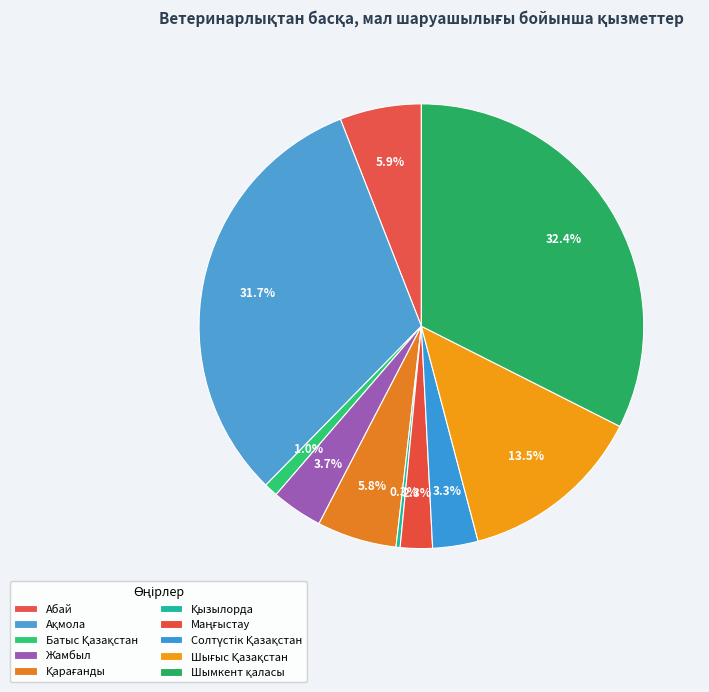

Approximately how many times larger is the value at Жамбыл compared to Солтүстік Қазақстан?

1.1